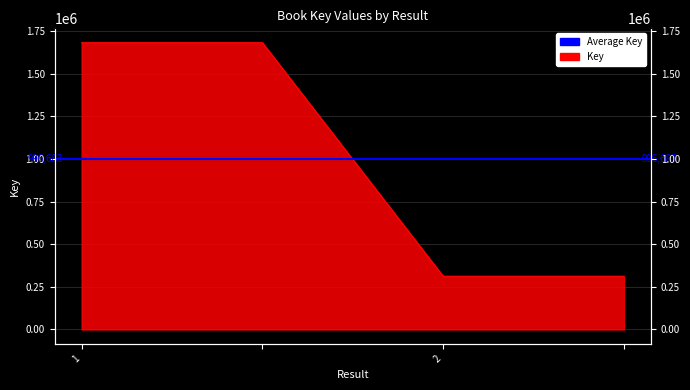

At which category does the chart reach its minimum across all series?

2